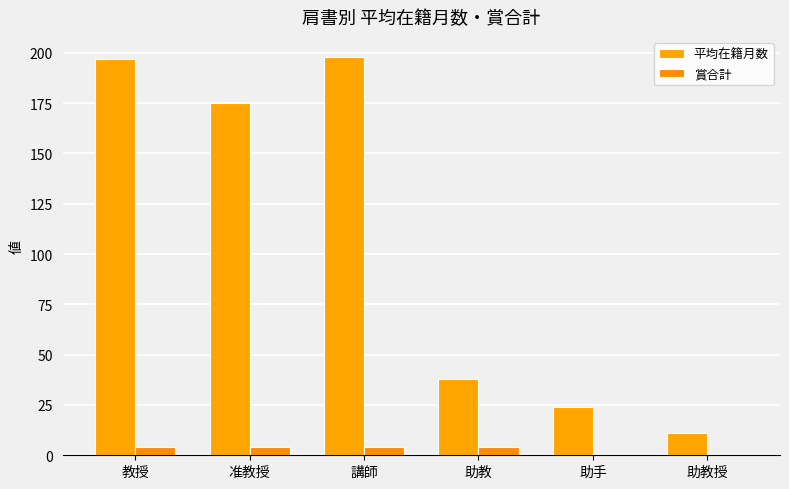

Which series has the largest range (max minus min)?

平均在籍月数